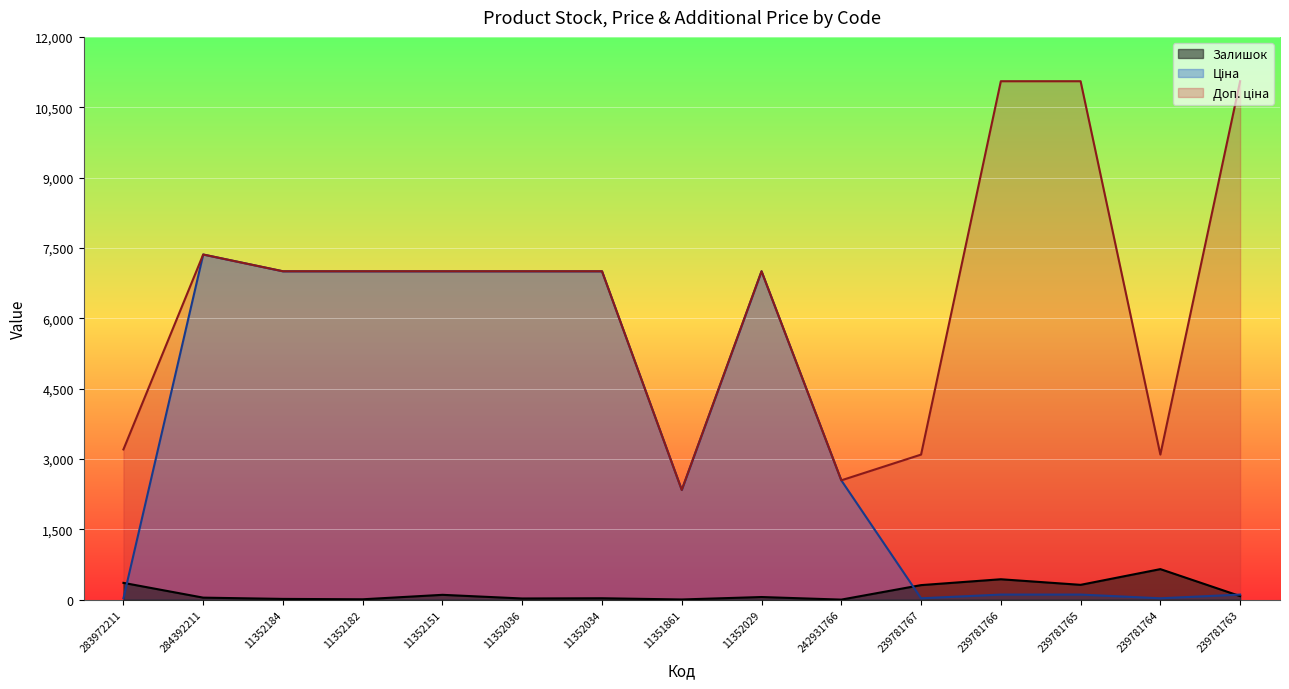

What position from the right is 284392211?

14